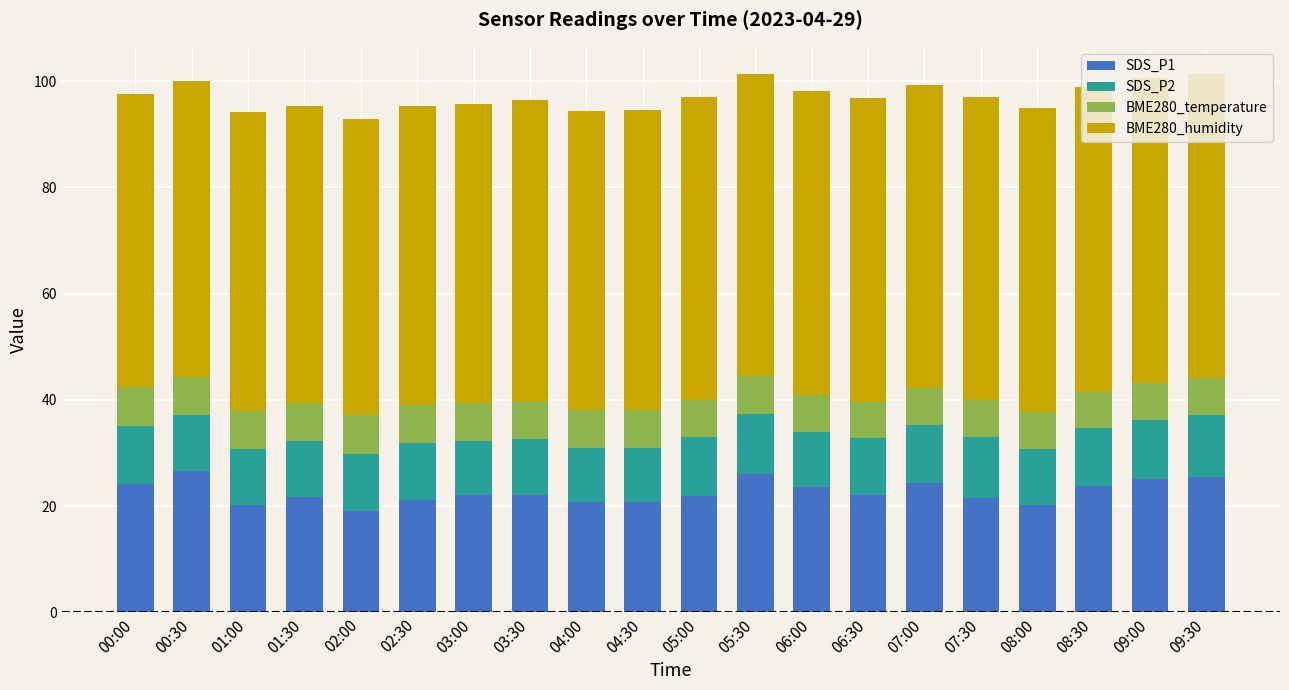

What is the total value across all series at 03:00?

95.7